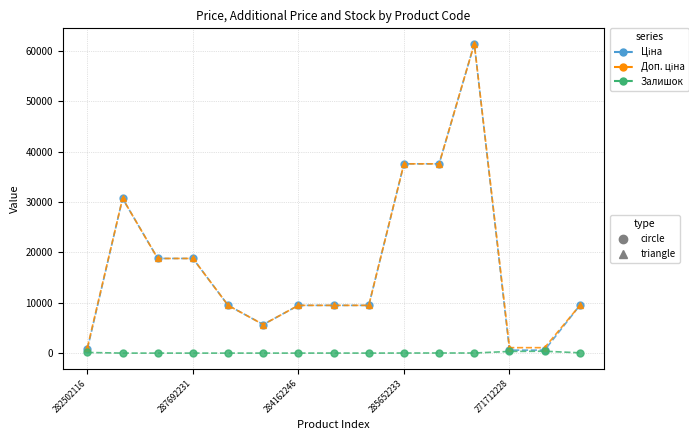

How many data points does each series have?

15